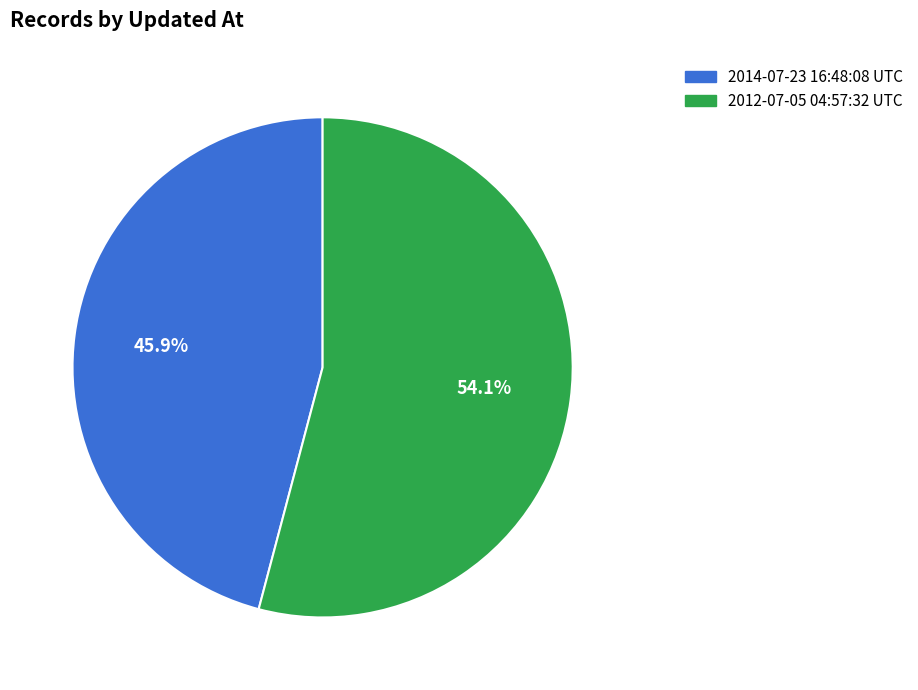

How many segments does this pie chart have?

2